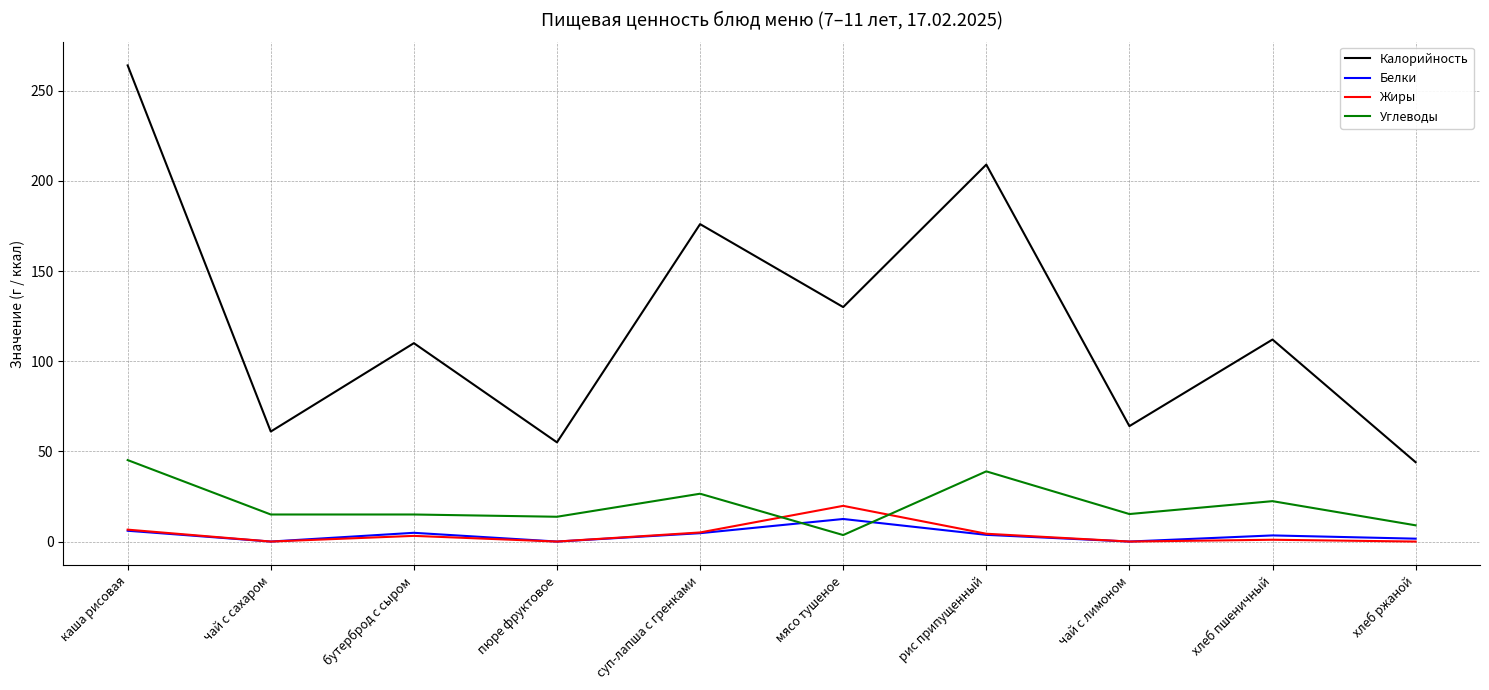

True or false: Калорийность and Белки cross at least once.

False